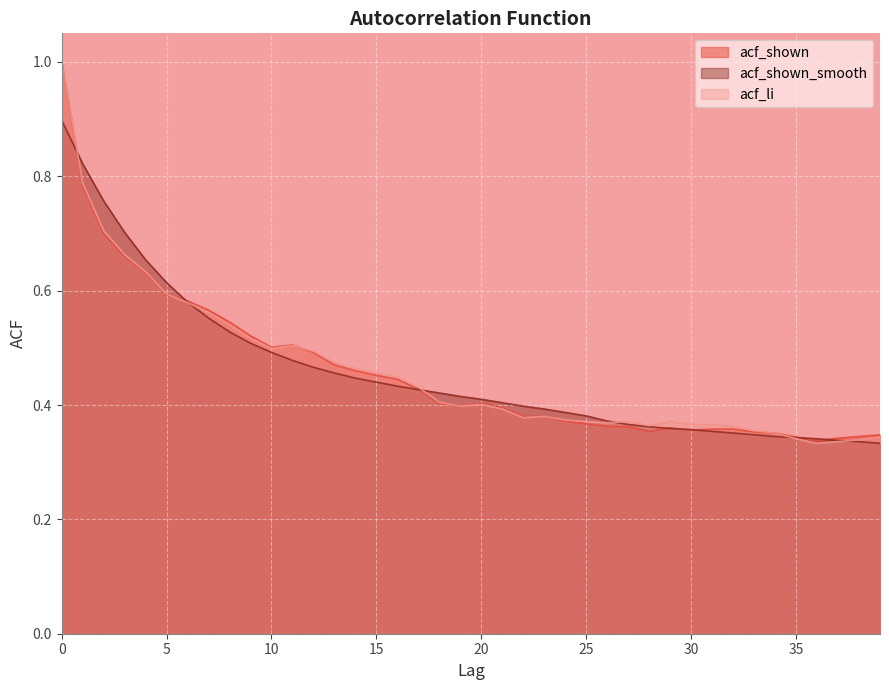

The acf_shown_smooth series shows 0.8 at 1. True or false?

True